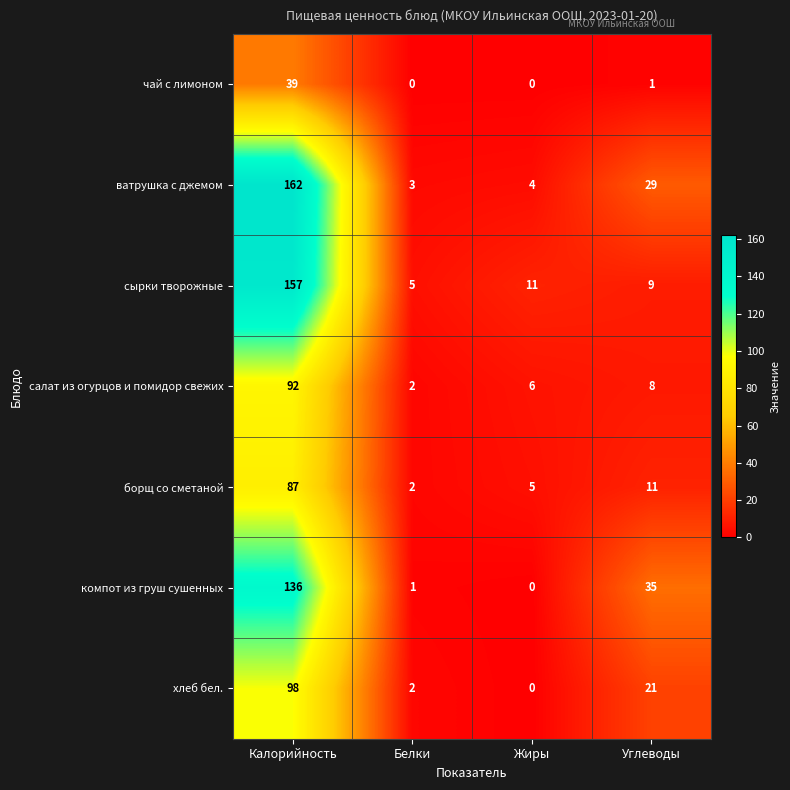

How many distinct data groups are displayed?

7